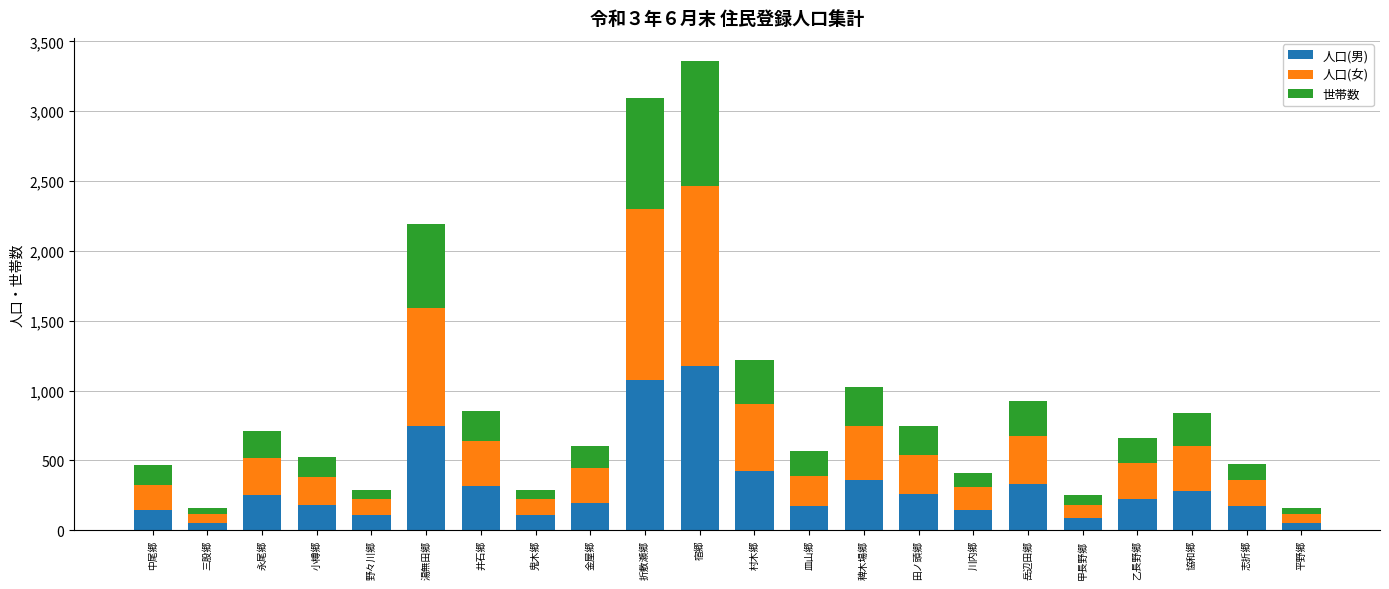

What is the average value of the 人口(男) series?

313